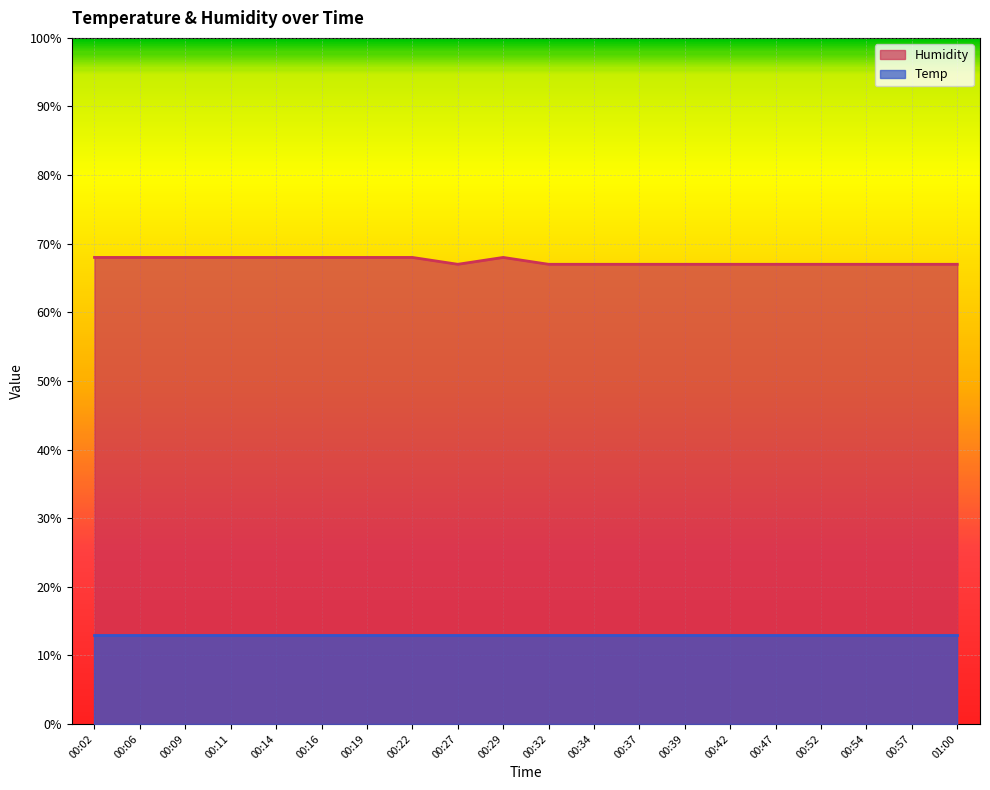

What is the approximate value at 00:27?

67